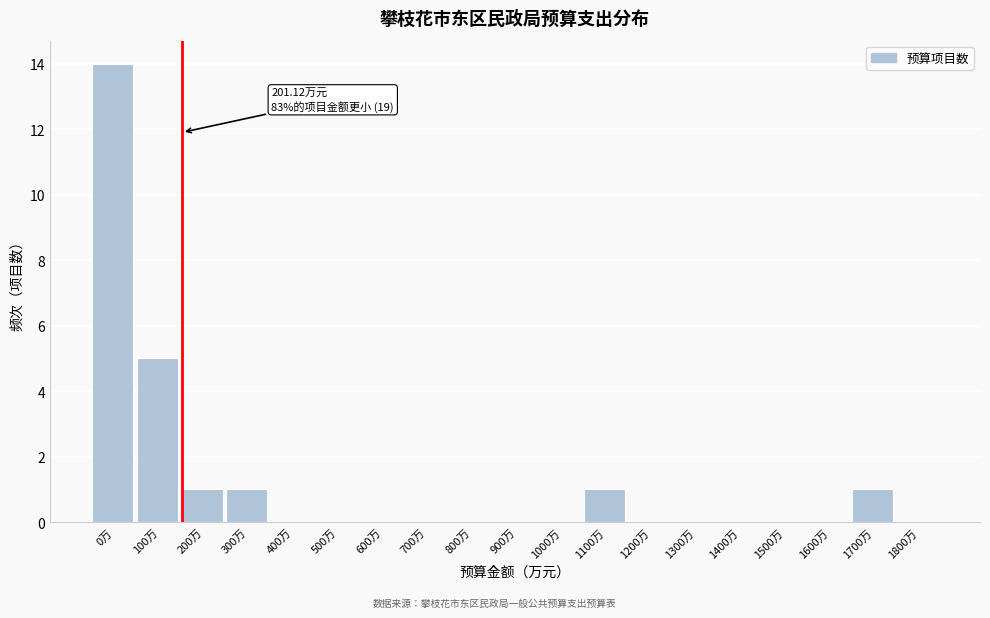

Reading left to right, transcribe all the data shown in this chart.

0万=14	100万=5	200万=1	300万=1	400万=0	500万=0	600万=0	700万=0	800万=0	900万=0	1000万=0	1100万=1	1200万=0	1300万=0	1400万=0	1500万=0	1600万=0	1700万=1	1800万=0